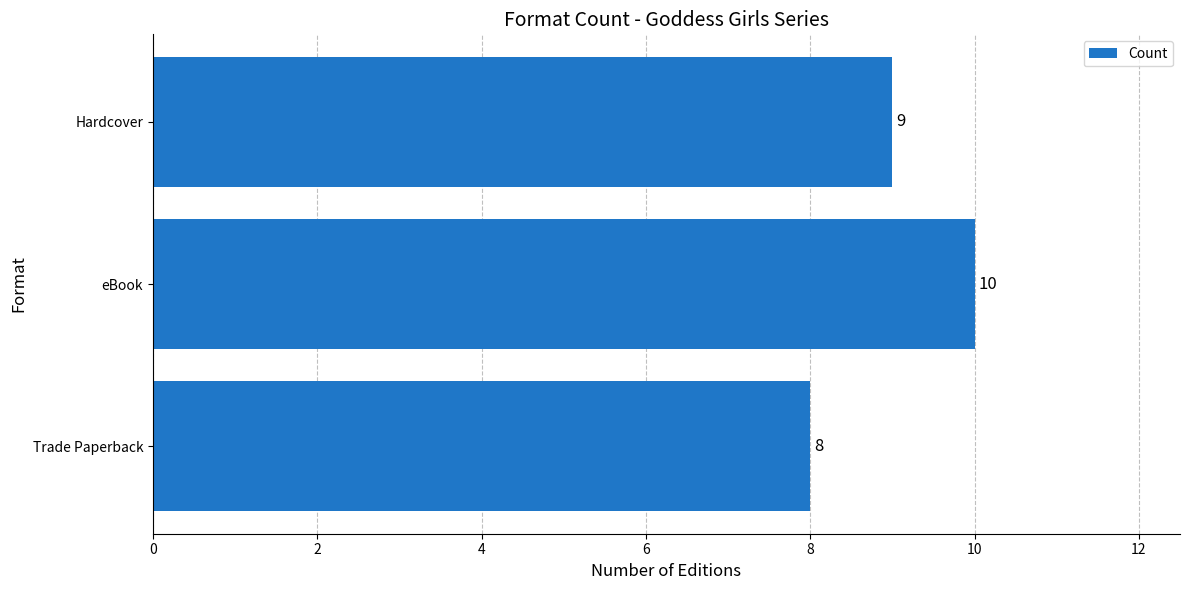

The chart shows a value of 10 at eBook. True or false?

True